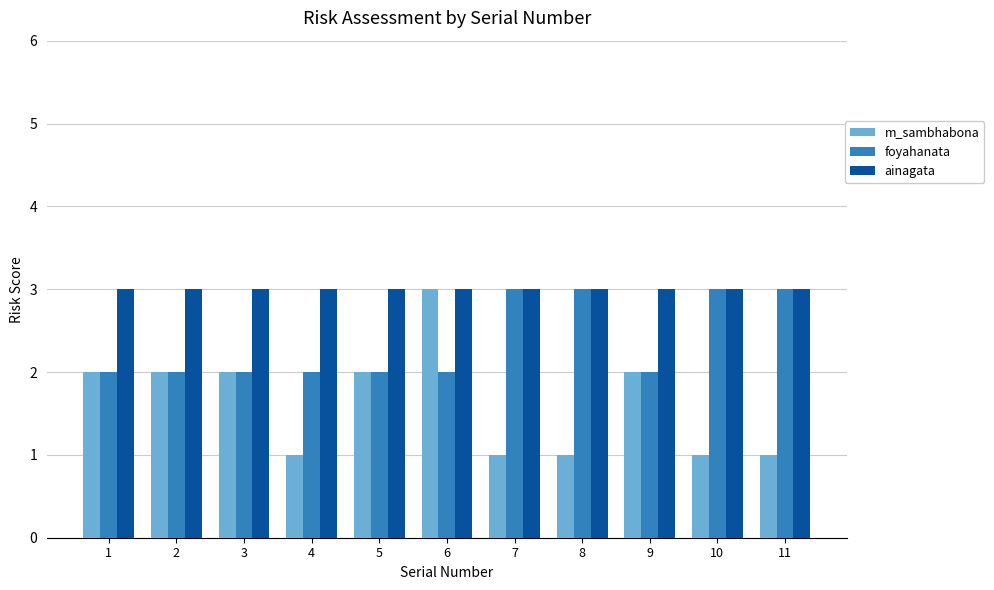

What is the spread (max minus min) of values at 7?

2